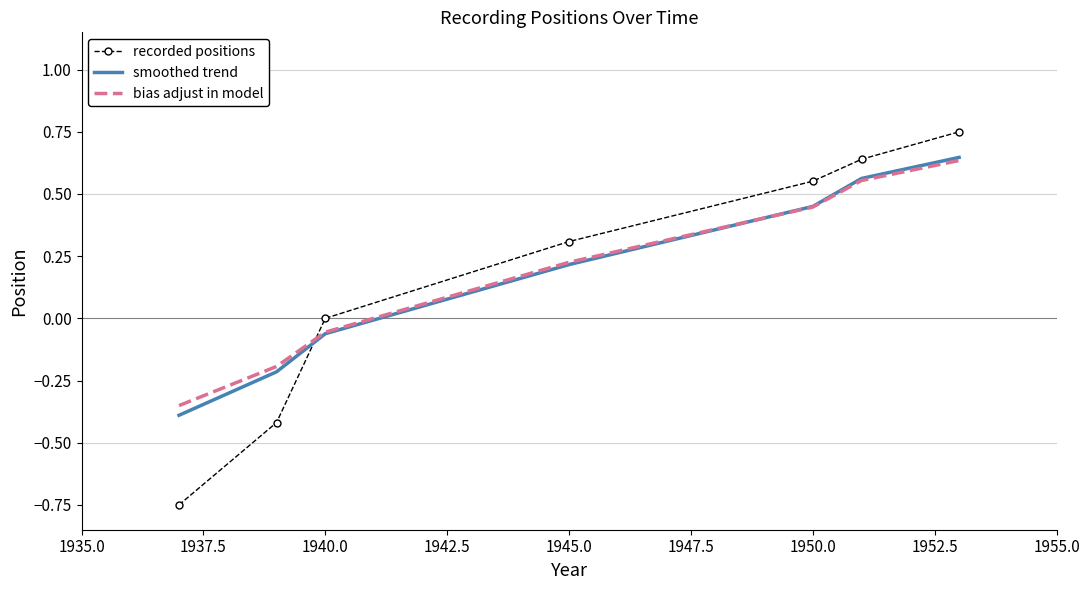

Which series has the largest range (max minus min)?

recorded positions